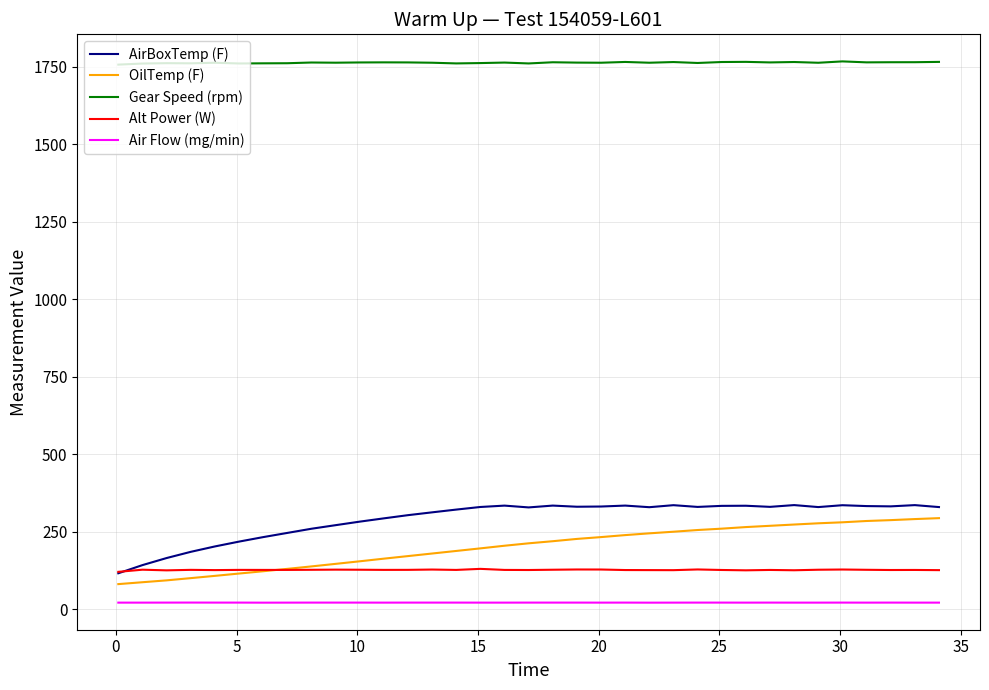

Which series has the largest total across all categories?

Gear Speed (rpm)